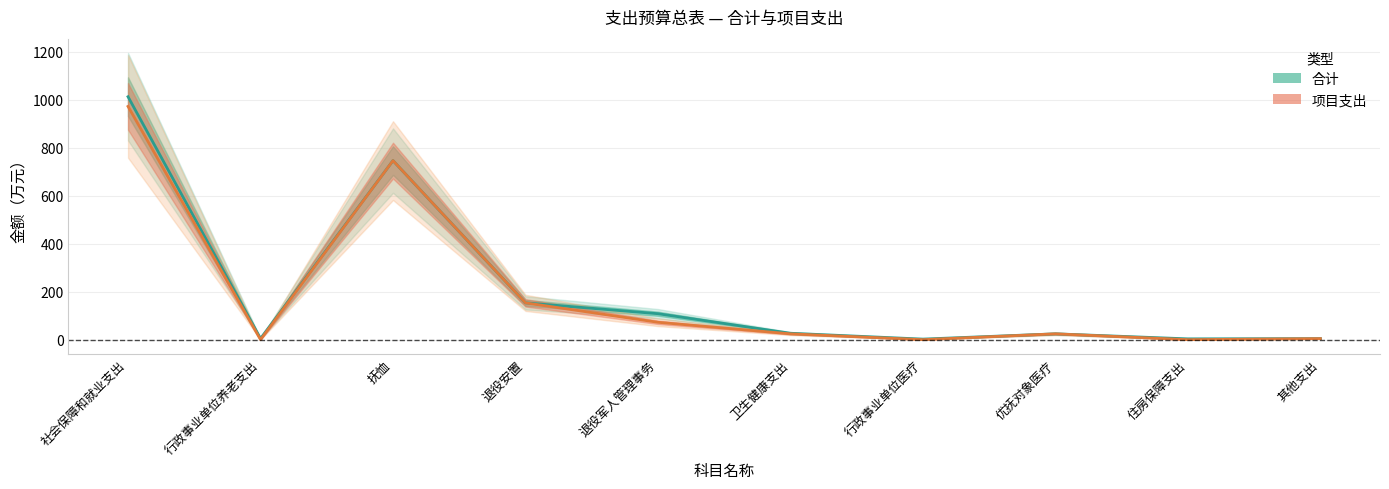

How many data points in 合计 are above 26?

5